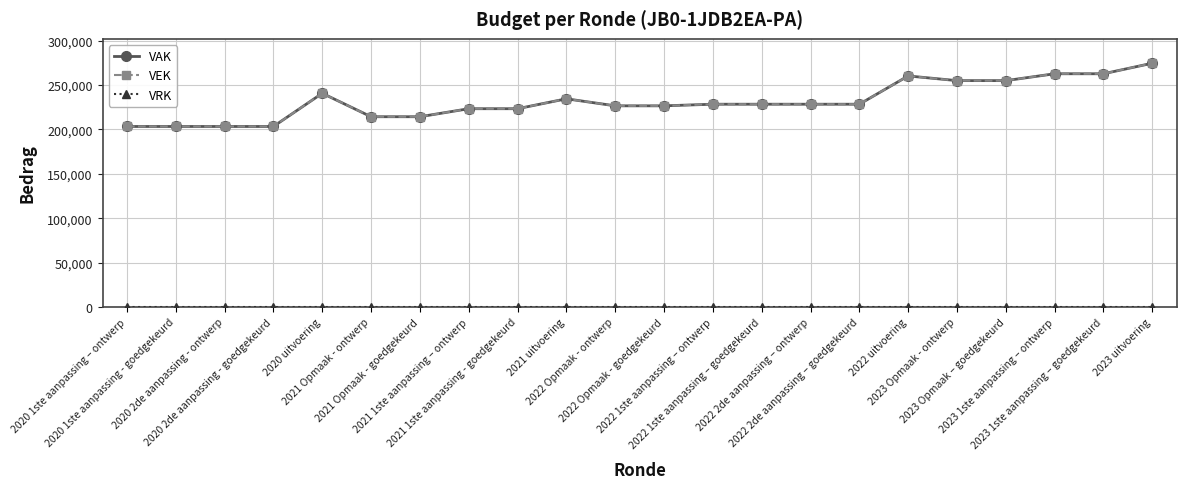

Is this an area chart (filled region under the line)?

No